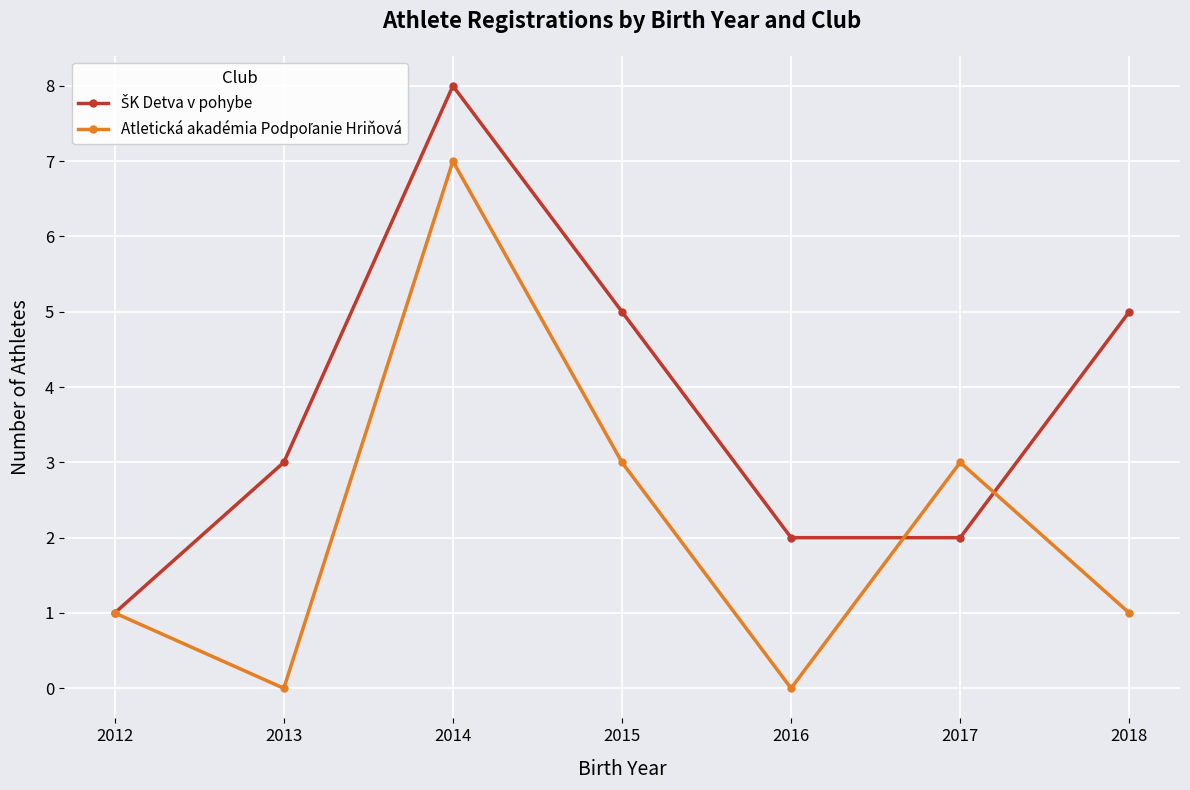

What is the maximum value shown in the chart?

8